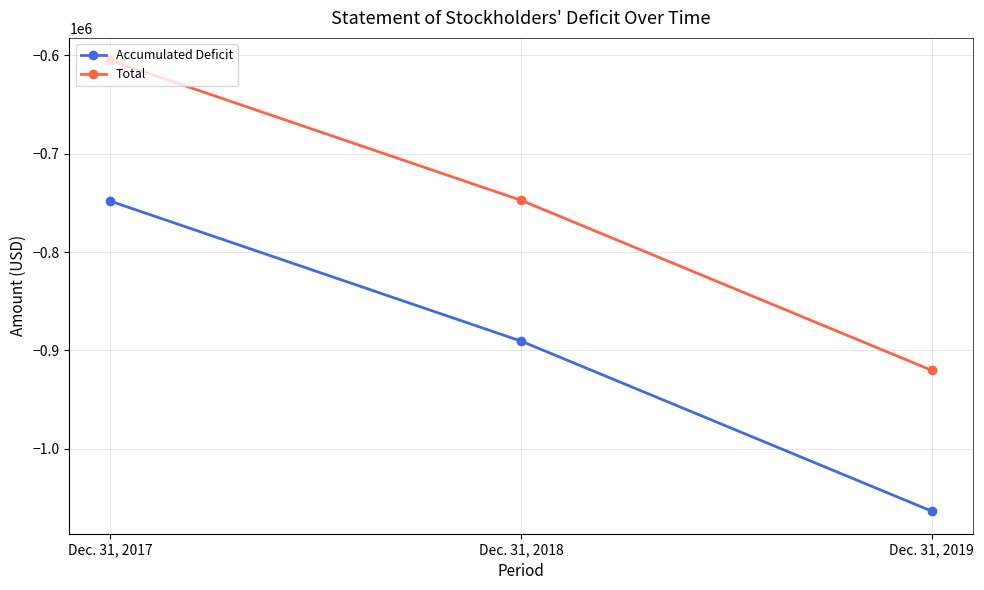

What is the value of the Accumulated Deficit point at the 3rd from the left?

-1063576